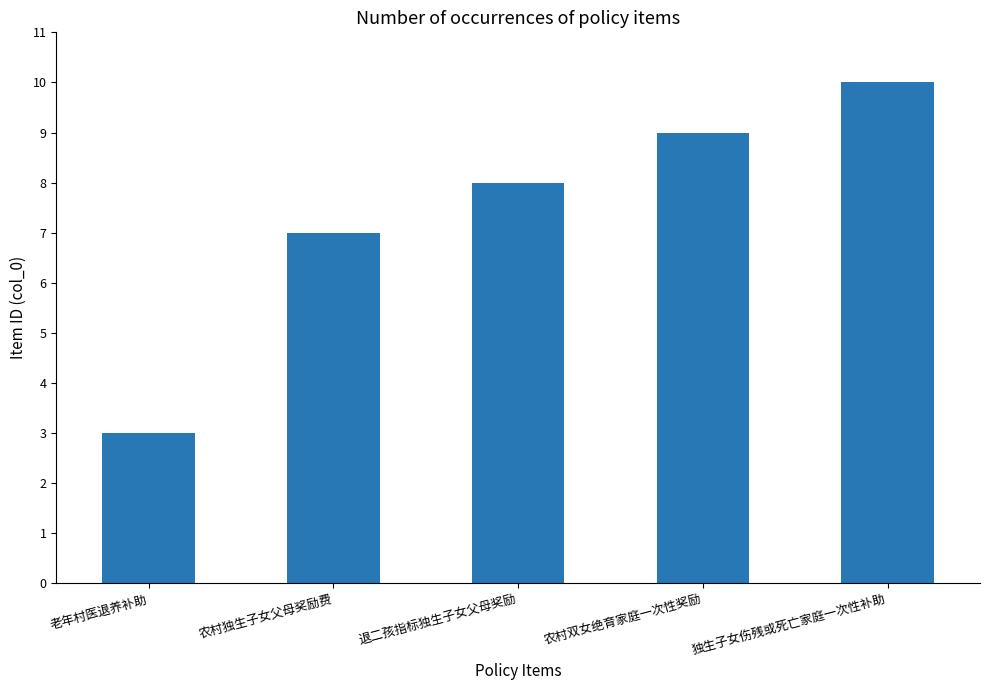

List the labels in order of value, largest first.

独生子女伤残或死亡家庭一次性补助, 农村双女绝育家庭一次性奖励, 退二孩指标独生子女父母奖励, 农村独生子女父母奖励费, 老年村医退养补助